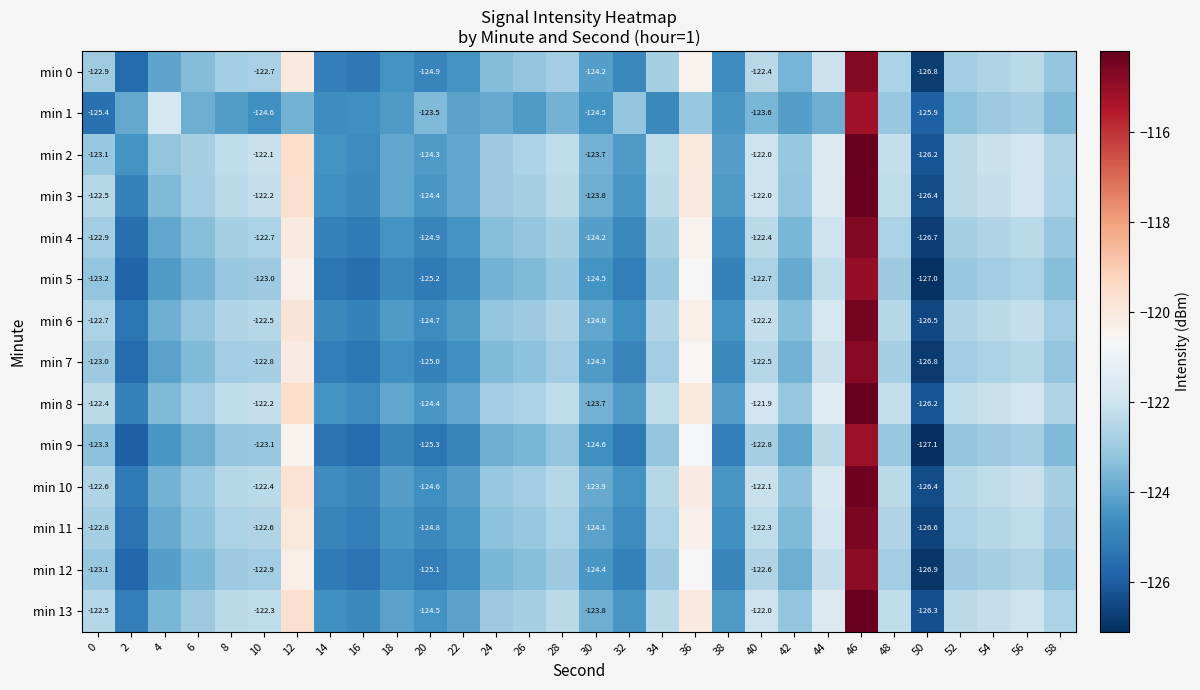

Which series changed the most between 18 and 22?

min 1